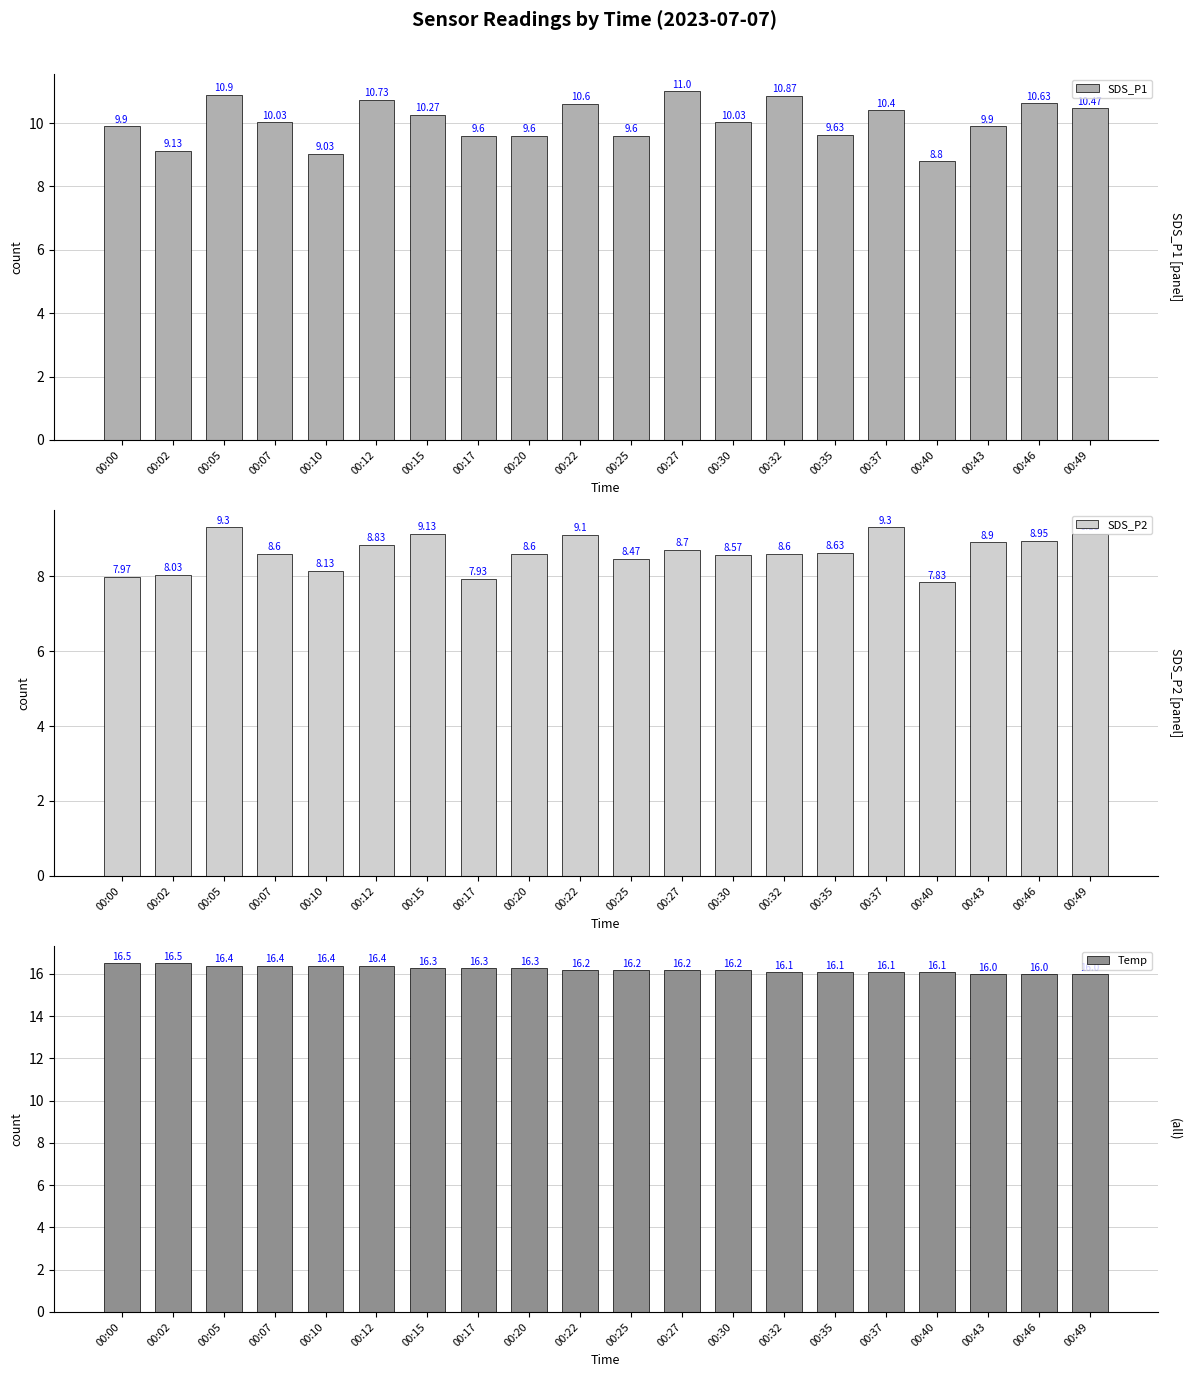

What is the smallest value displayed?

7.8